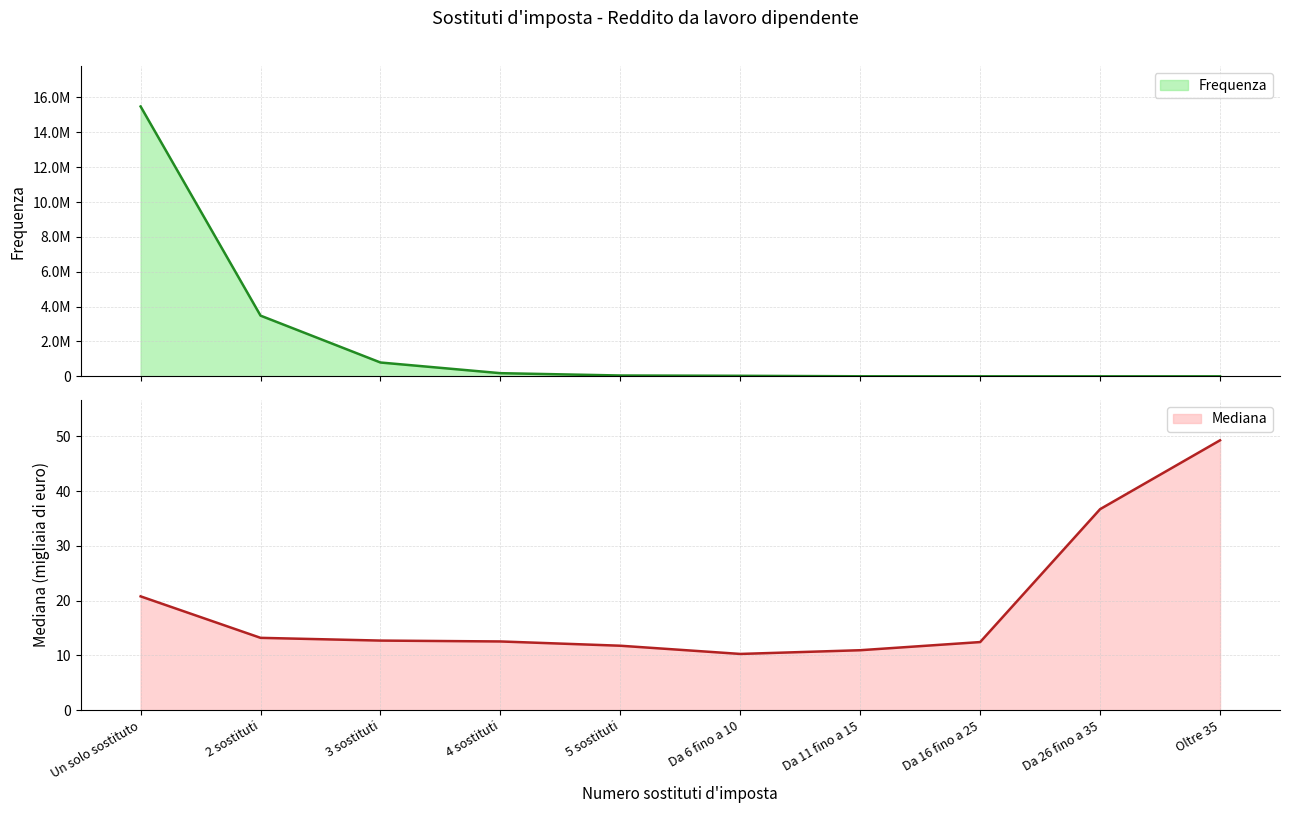

True or false: Mediana has a value of 10.0 at Un solo sostituto.

False